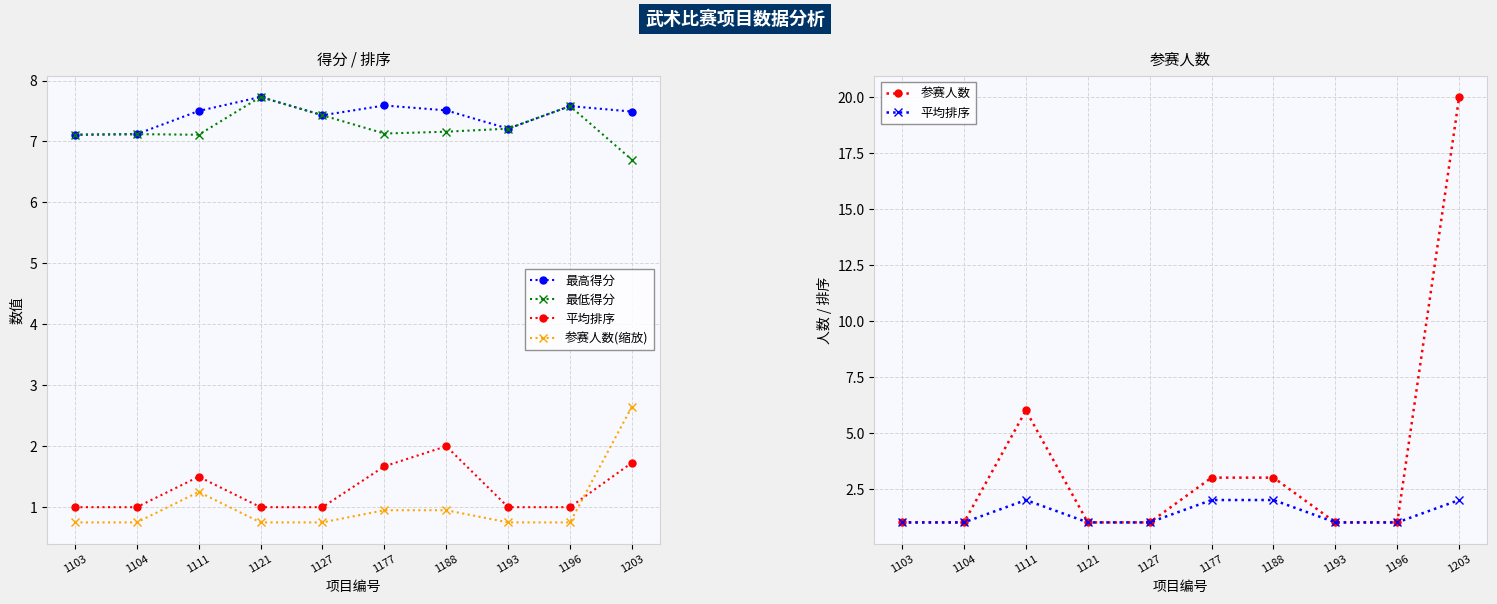

Where is the first local maximum for 参赛人数(缩放)?

1111